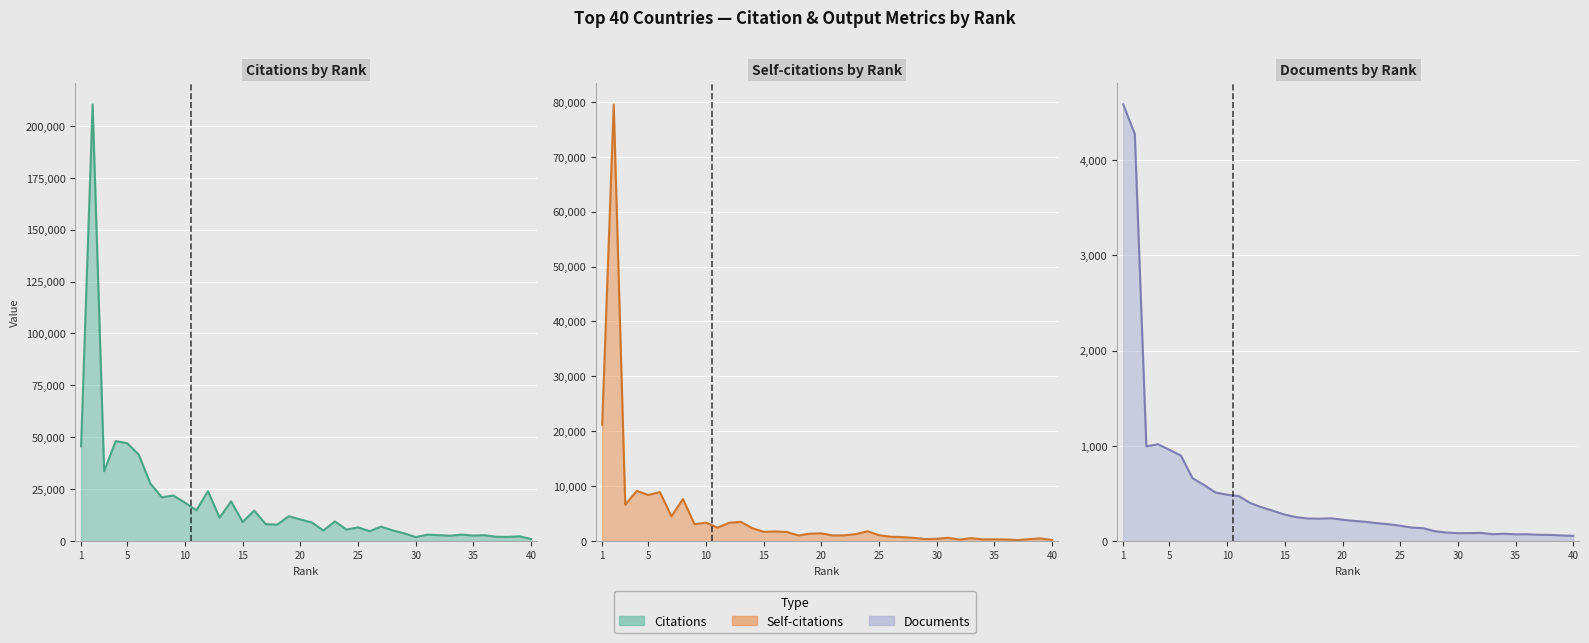

What is the difference between the maximum and minimum values in the Citations series?

209359